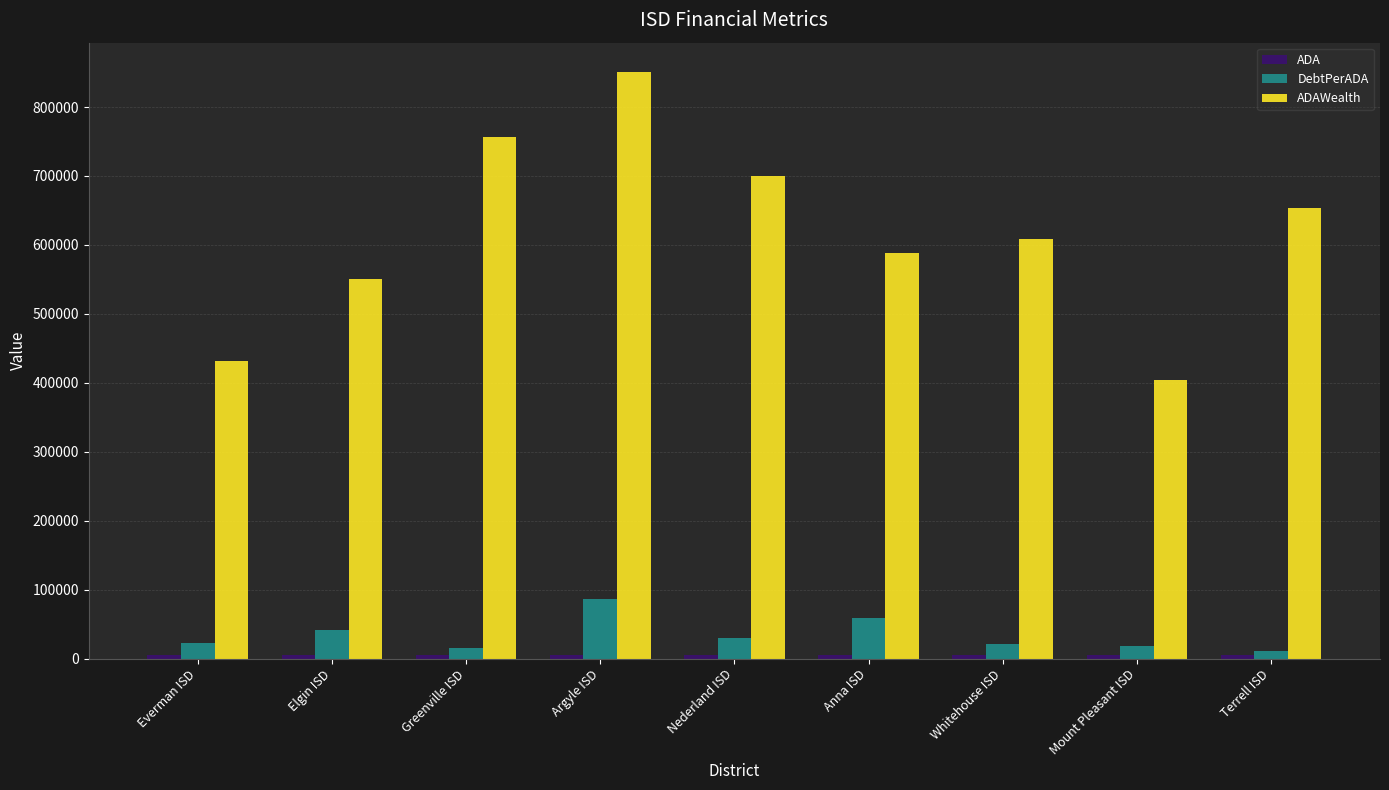

What is the maximum value shown in the chart?

850874.1